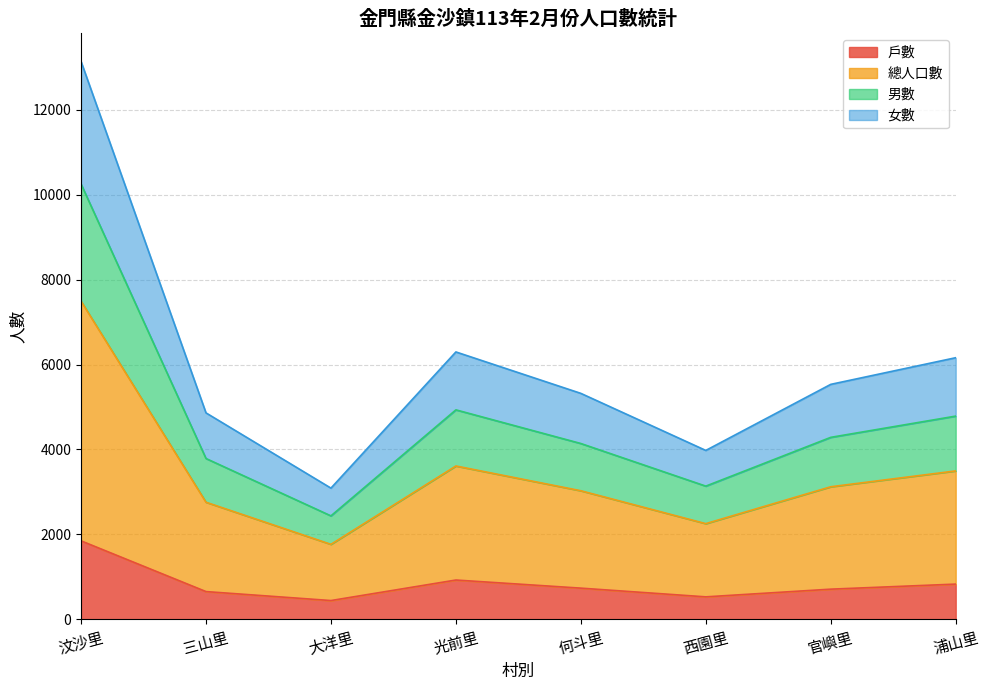

At which label is 男數 closest to 6343?

光前里